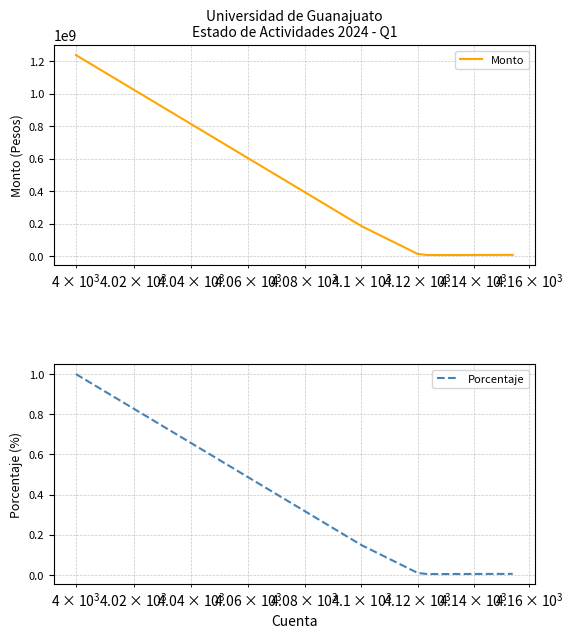

True or false: Porcentaje has more than 2 points higher than both neighbors.

False